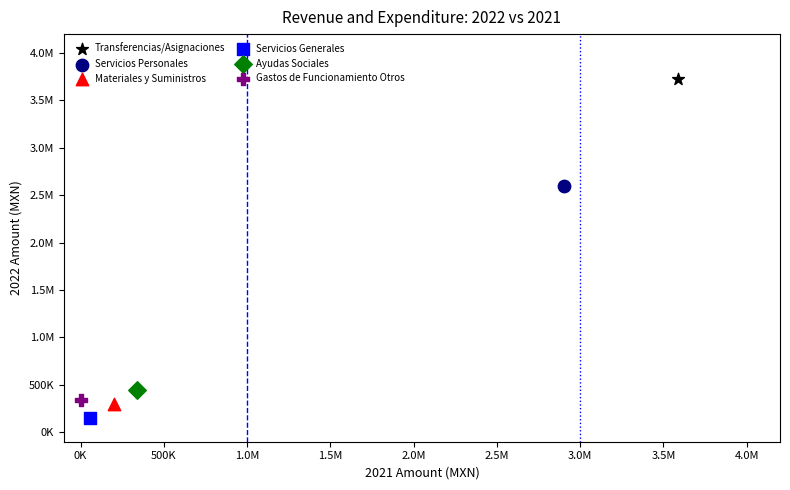

What are all the series names shown in the legend?

Transferencias/Asignaciones, Servicios Personales, Materiales y Suministros, Servicios Generales, Ayudas Sociales, Gastos de Funcionamiento Otros